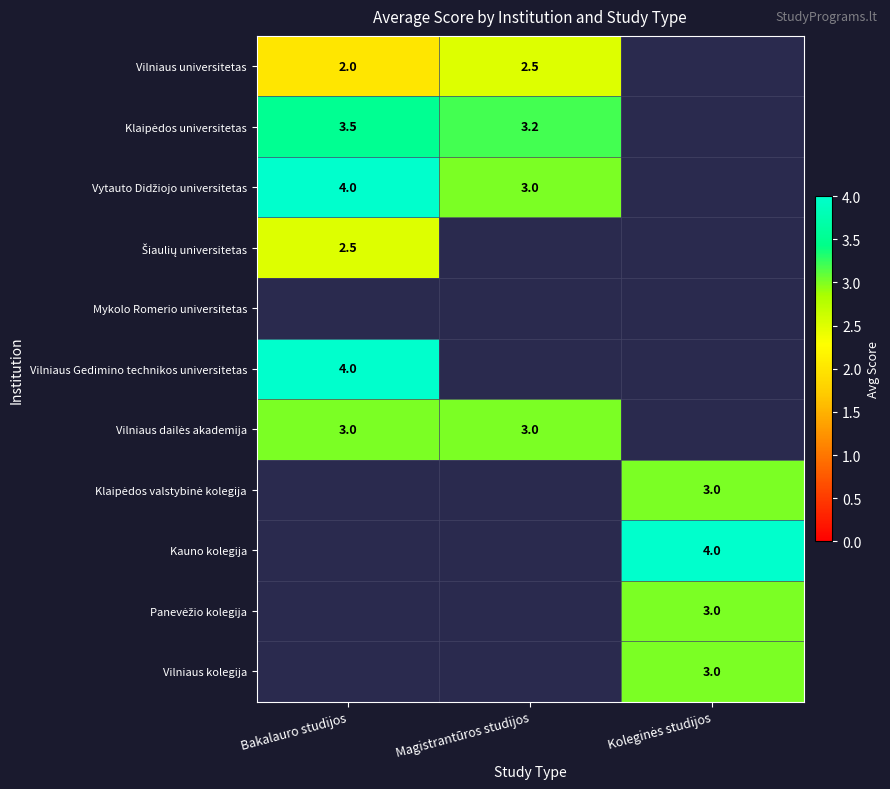

Between Magistrantūros studijos and Bakalauro studijos, which is larger?

Magistrantūros studijos